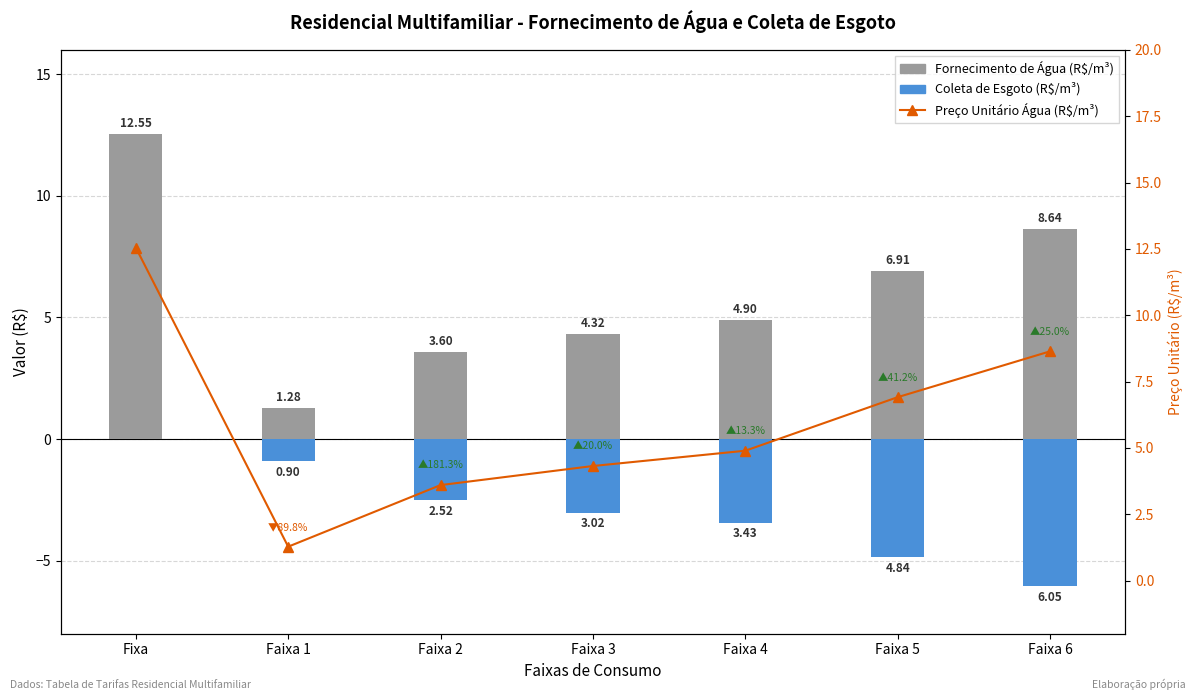

How many data points does each series have?

7